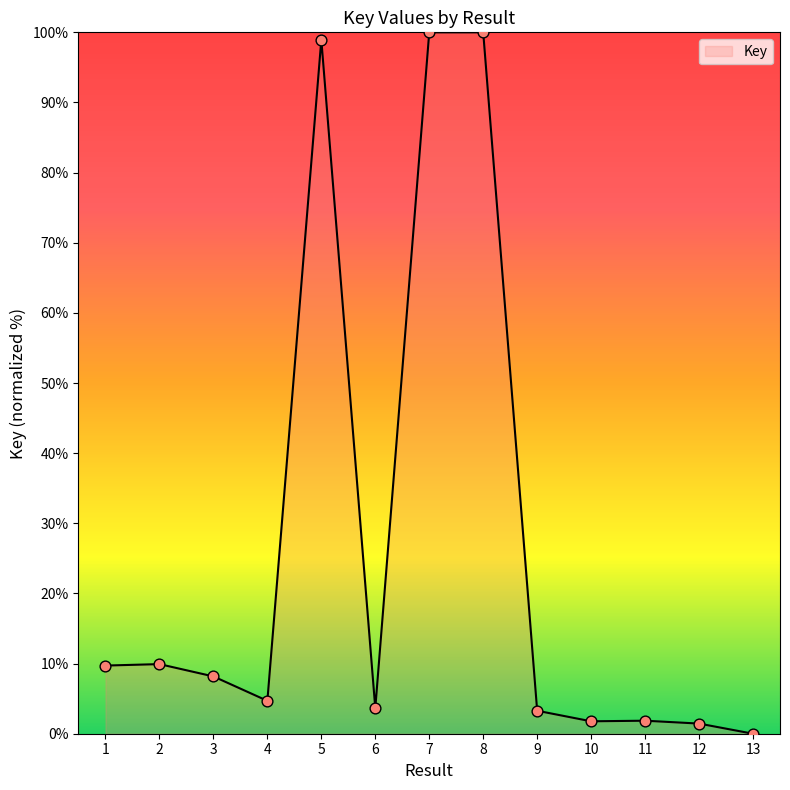

Which has a higher value, 7 or 1?

7